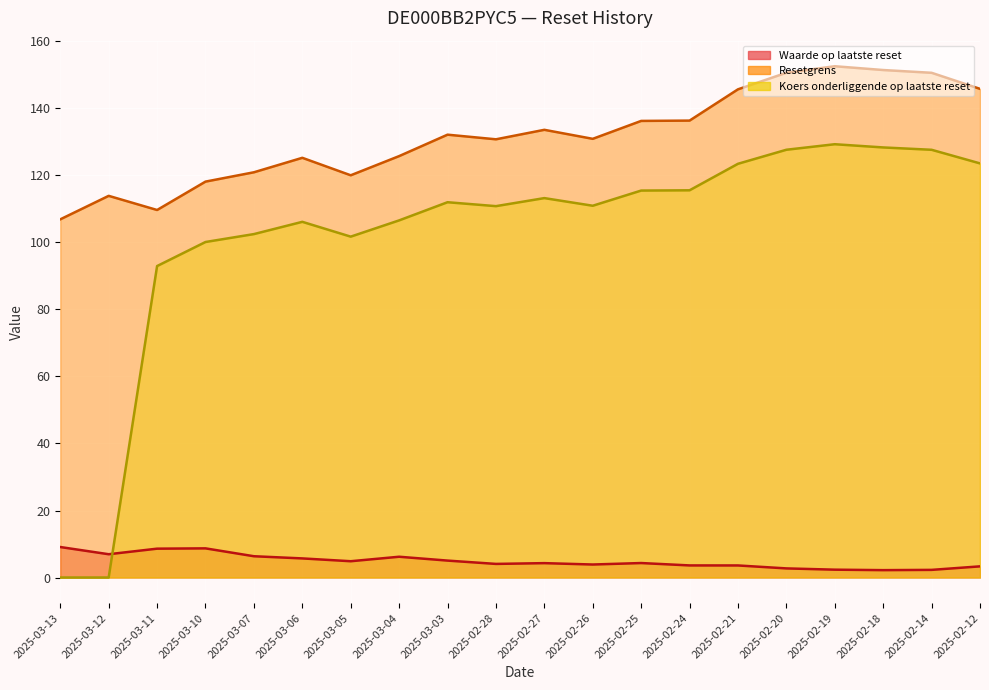

How many times do Koers onderliggende op laatste reset and Waarde op laatste reset cross each other?

1